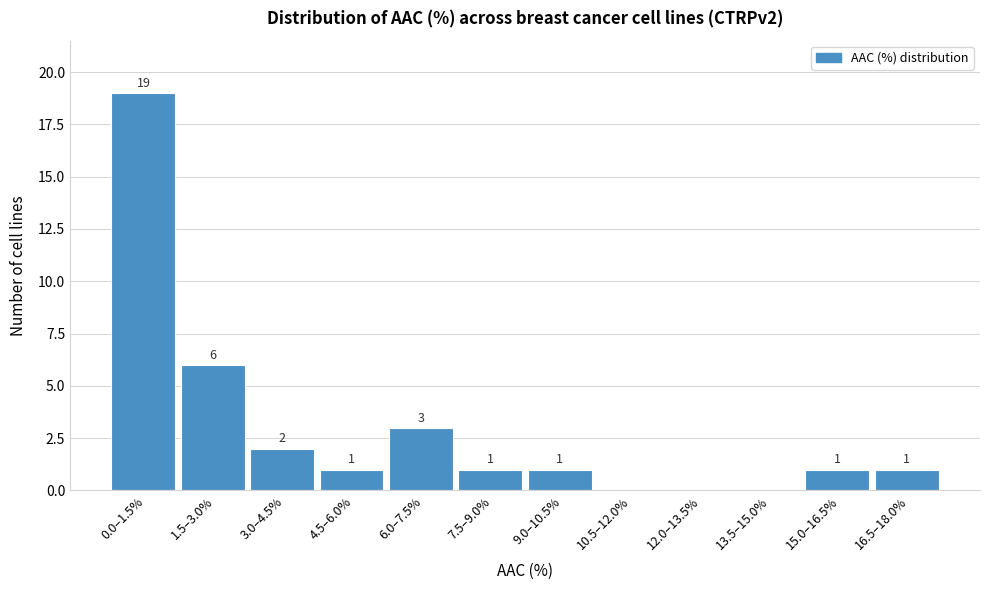

Reading right to left, transcribe all the data shown in this chart.

16.5–18.0%=1	15.0–16.5%=1	13.5–15.0%=0	12.0–13.5%=0	10.5–12.0%=0	9.0–10.5%=1	7.5–9.0%=1	6.0–7.5%=3	4.5–6.0%=1	3.0–4.5%=2	1.5–3.0%=6	0.0–1.5%=19